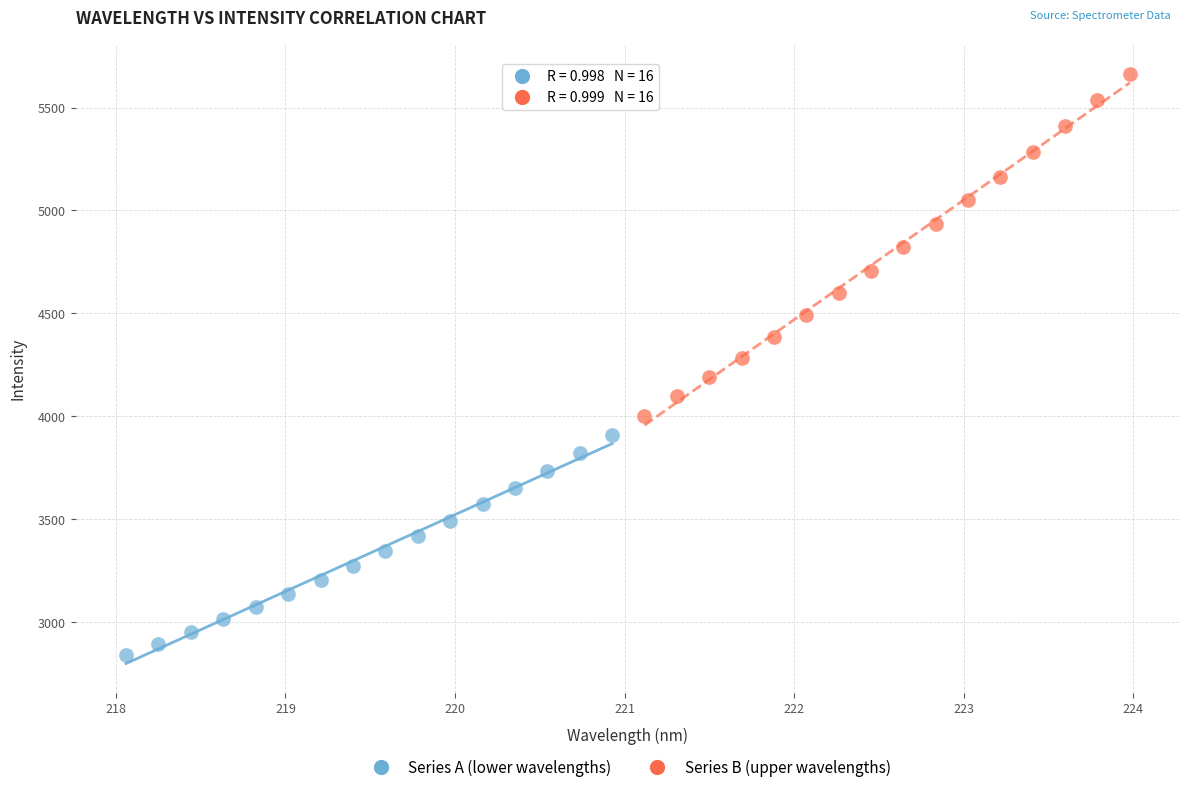

Which series has the widest spread of Y values?

Series B (upper wavelengths)